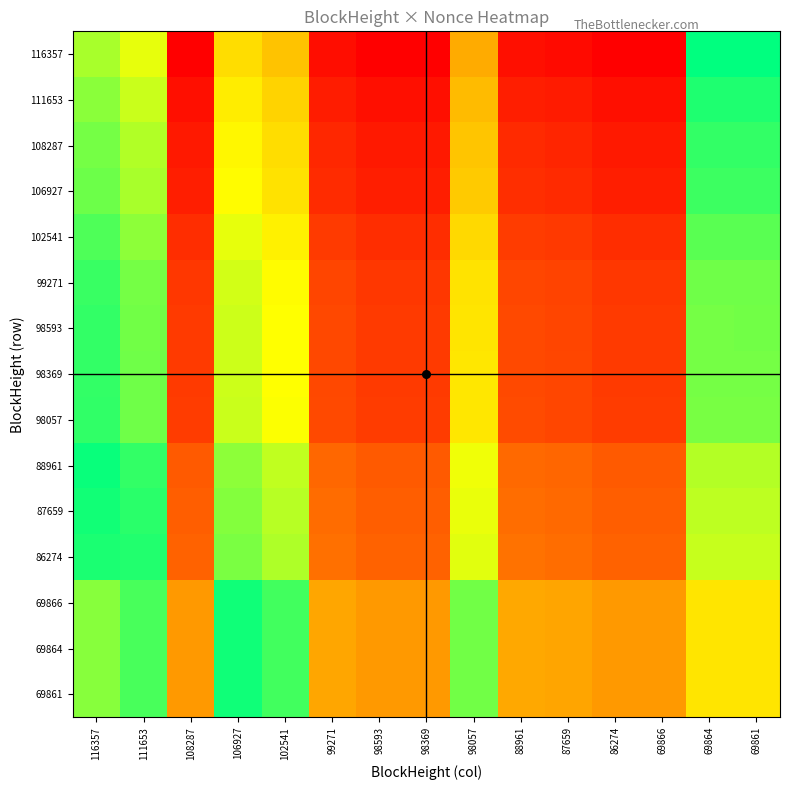

At how many categories does at least one series exceed 0?

15